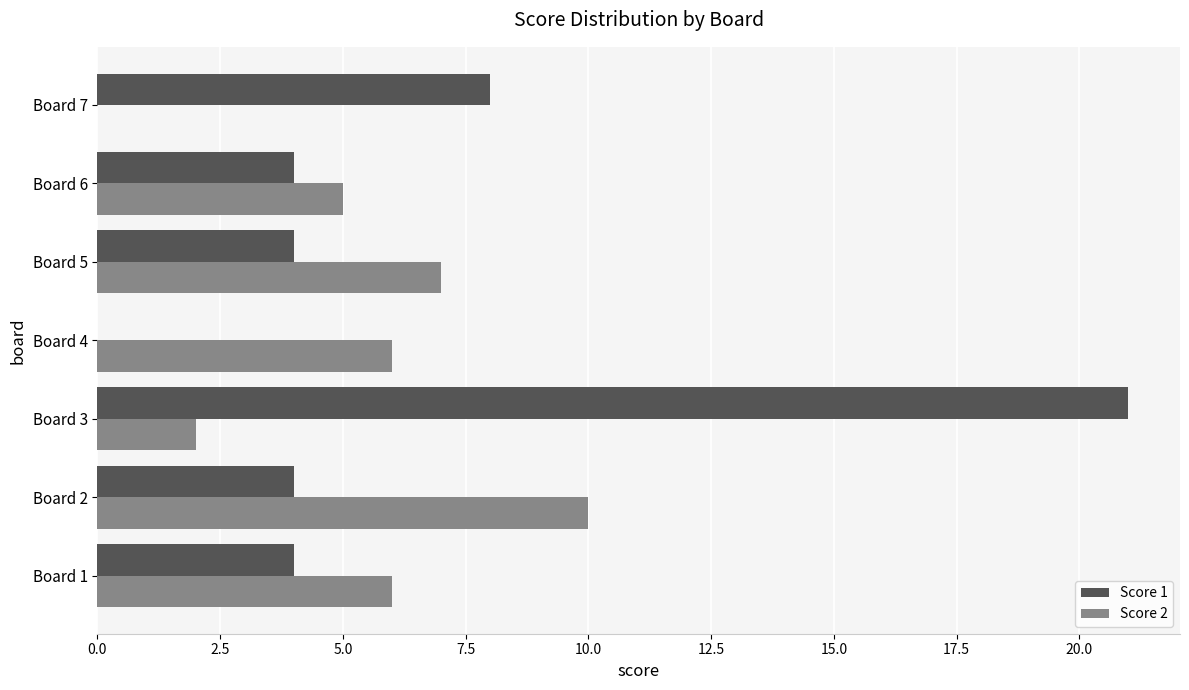

The value of Score 1 at Board 6 is 7. True or false?

False